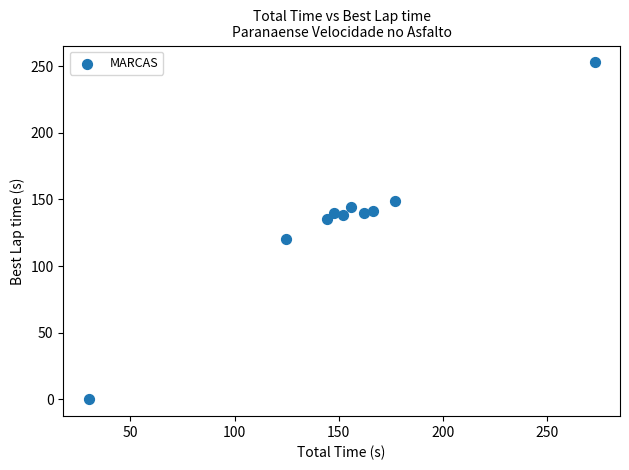

What is the average Y value?

136.1